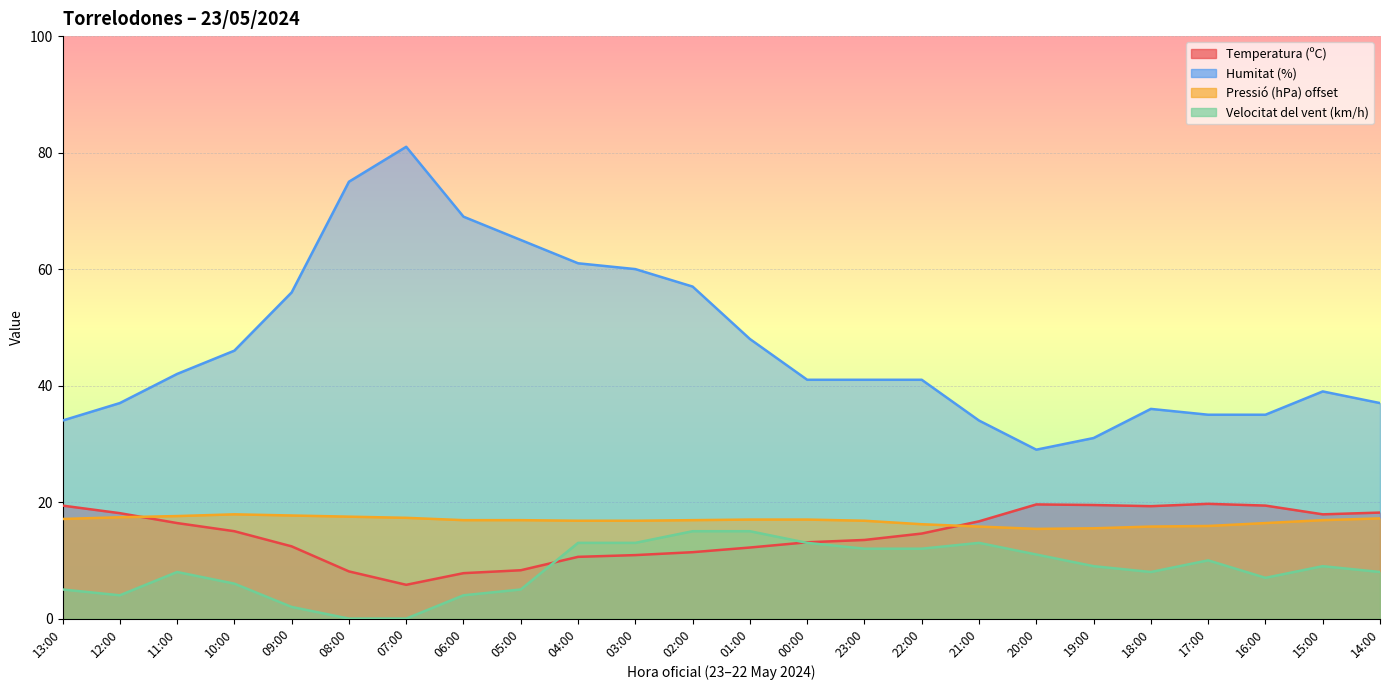

Which series changed the most between 03:00 and 19:00?

Humitat (%)